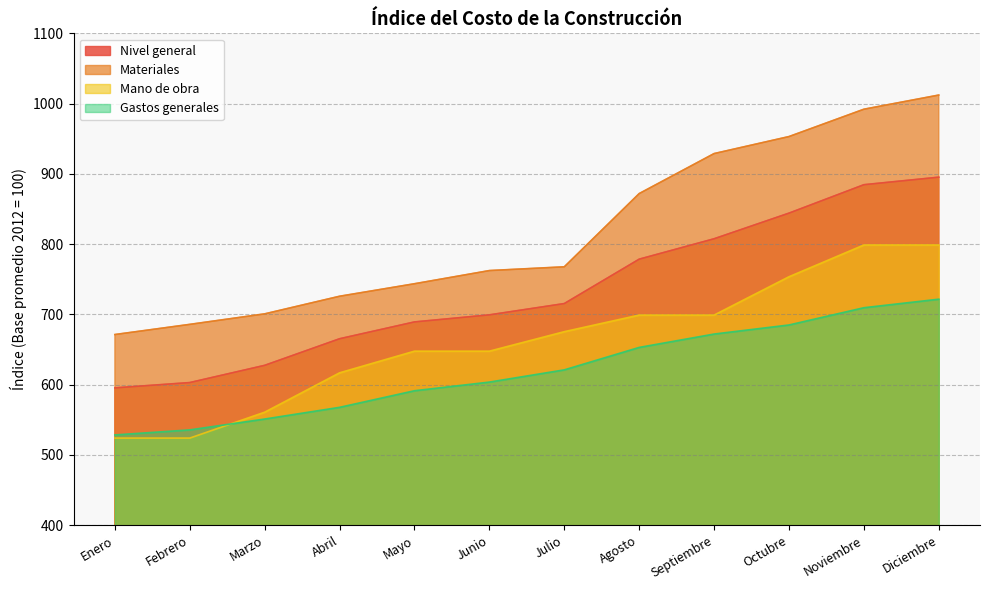

What is the average value of the Nivel general series?

733.7